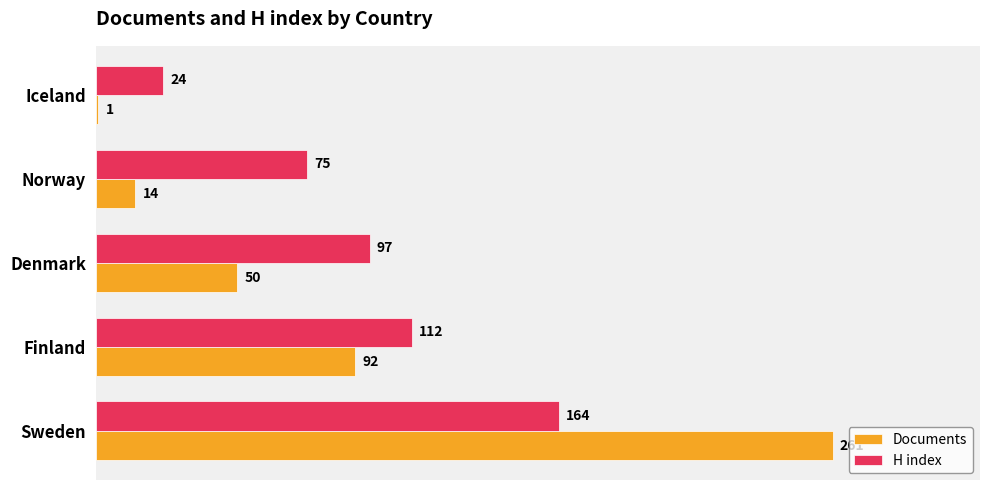

What is the total value across all series at Sweden?

425